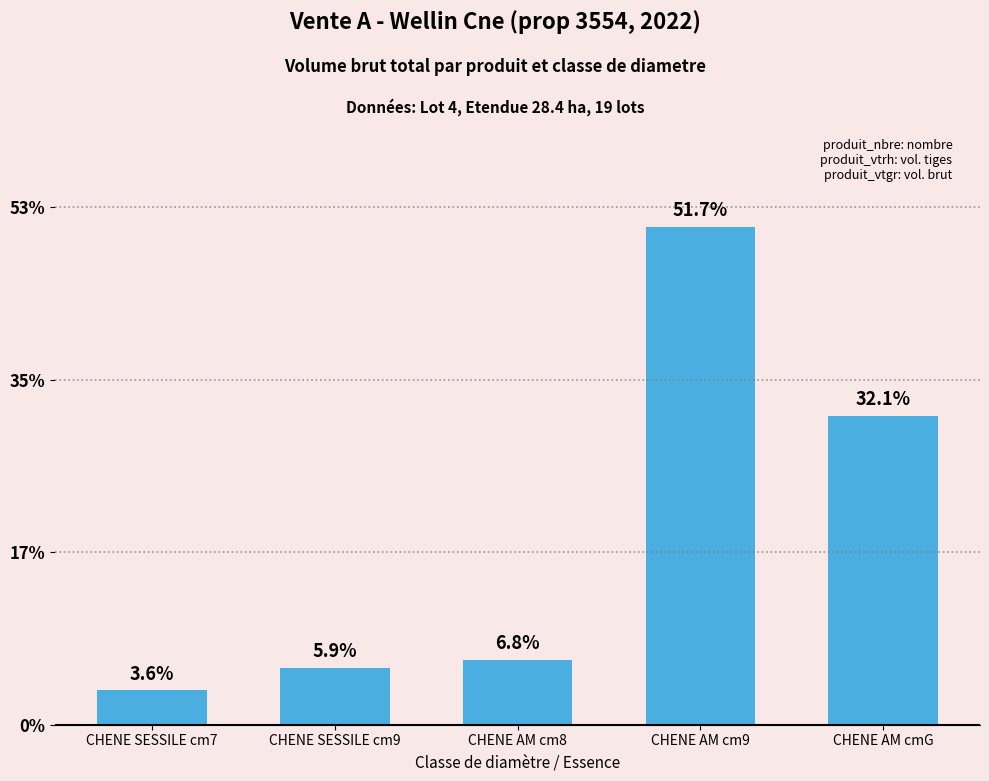

What is the label of the 1st bar from the left?

CHENE SESSILE cm7